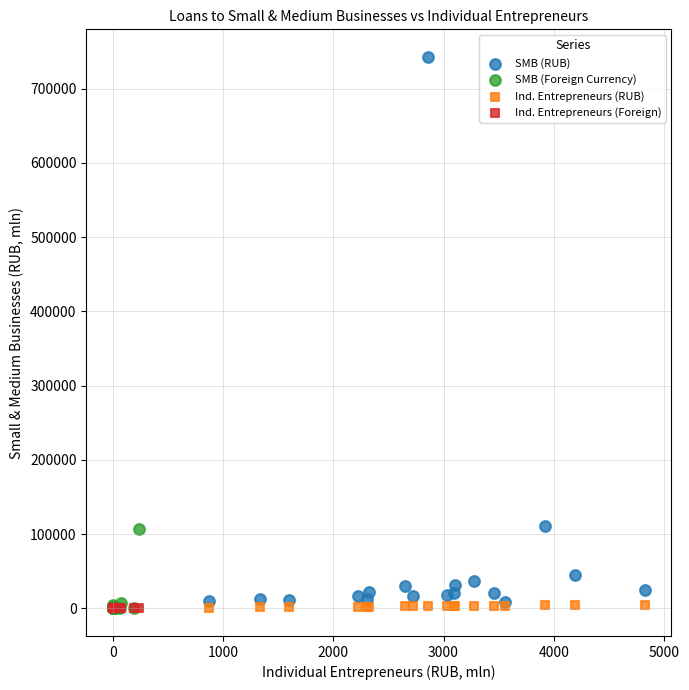

Which series contains the highest Y value?

SMB (RUB)